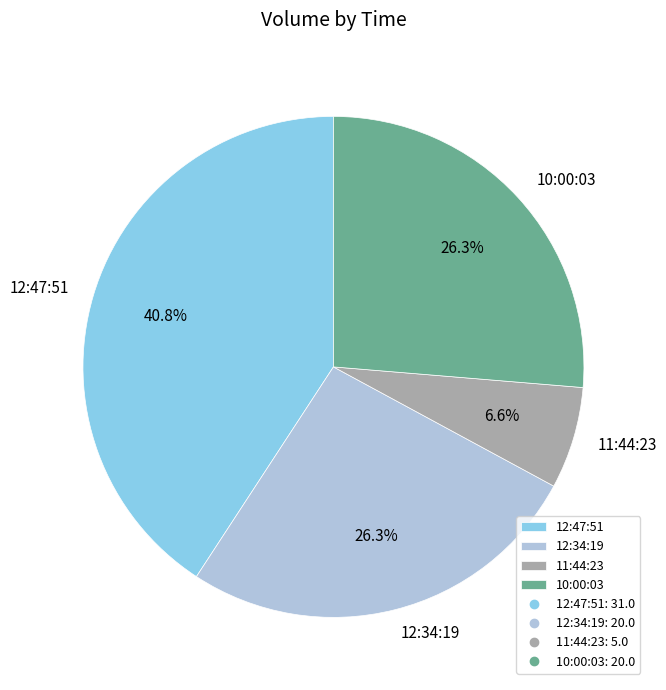

Does 11:44:23 account for over 50% of the chart?

No